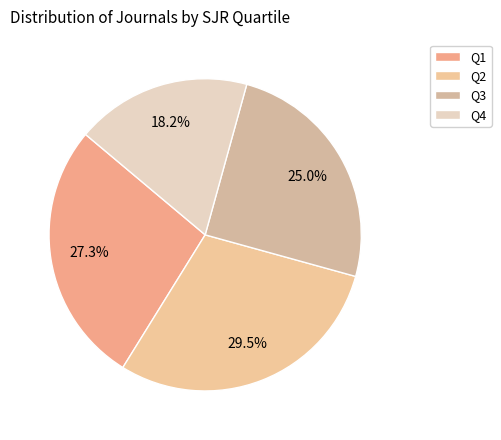

To the nearest percent, what portion does Q1 represent?

27%